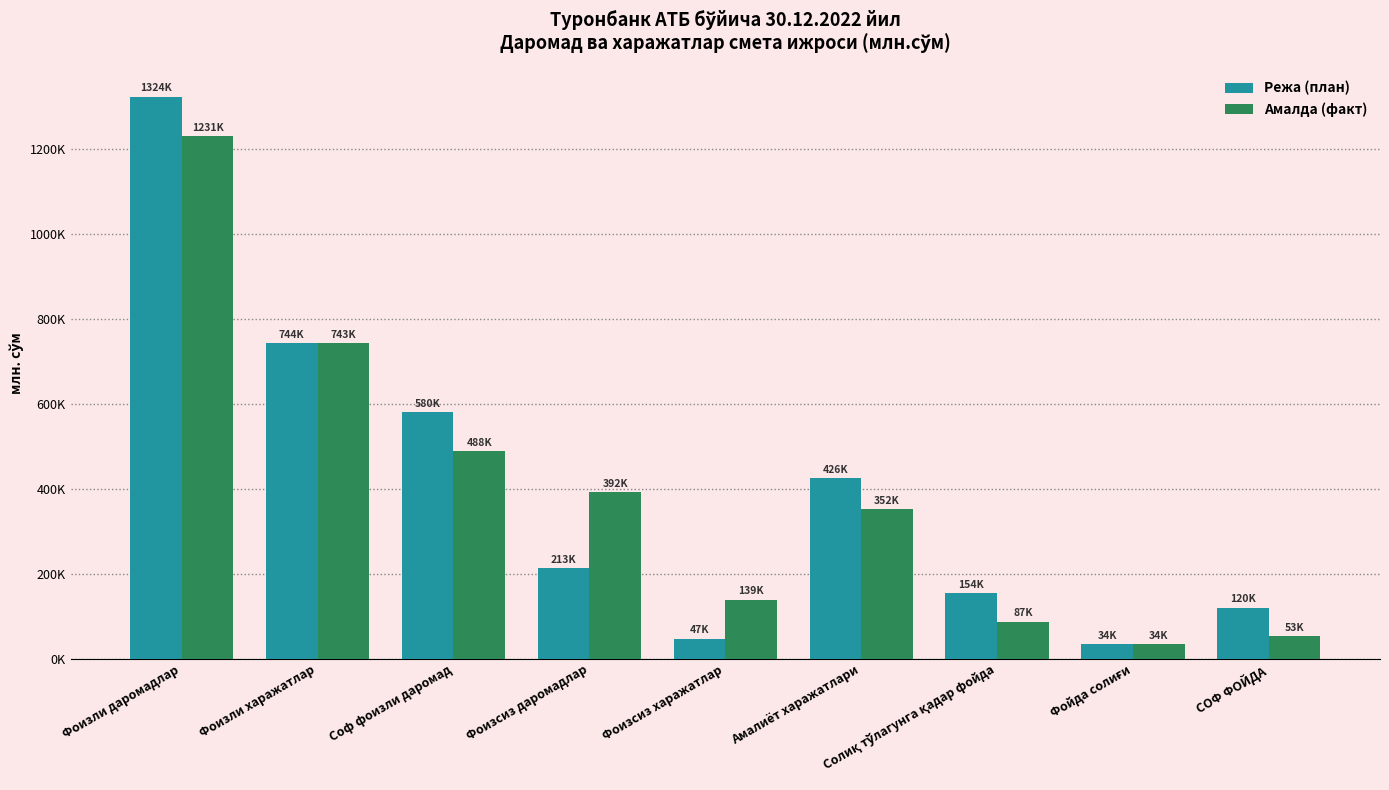

Does the chart contain stacked bars?

No